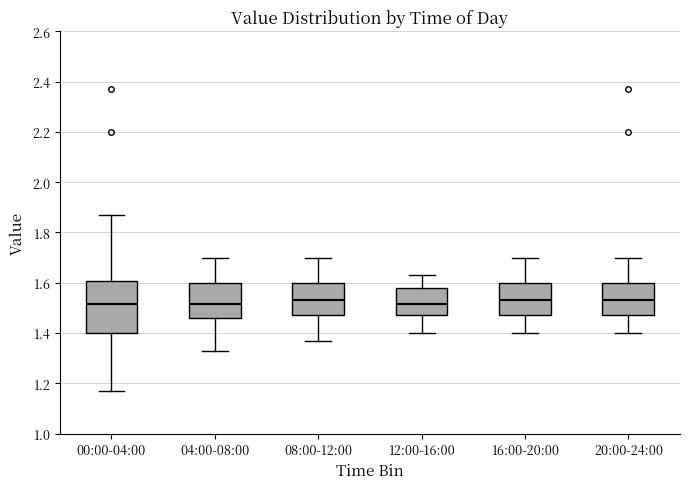

Reading left to right, transcribe this box plot: for each box, give where its median line is, the range the box spans, and where its two whiskers end, as read against the y-axis. The values are not printed on the chart, so give them approximately, as read against the axis.

00:00-04:00: median 1.52, box 1.40 to 1.60, whiskers 1.18 to 1.88
04:00-08:00: median 1.52, box 1.46 to 1.60, whiskers 1.34 to 1.70
08:00-12:00: median 1.54, box 1.48 to 1.60, whiskers 1.38 to 1.70
12:00-16:00: median 1.52, box 1.48 to 1.58, whiskers 1.40 to 1.64
16:00-20:00: median 1.54, box 1.48 to 1.60, whiskers 1.40 to 1.70
20:00-24:00: median 1.54, box 1.48 to 1.60, whiskers 1.40 to 1.70